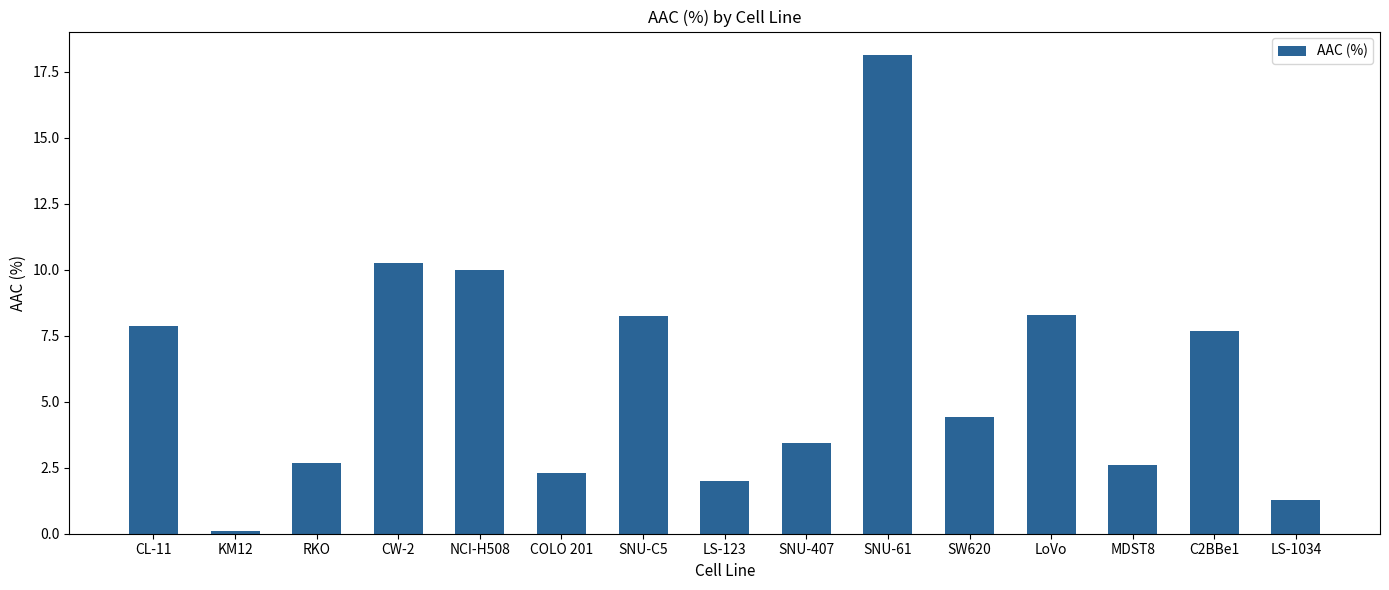

What is the label of the 3rd bar from the left?

RKO